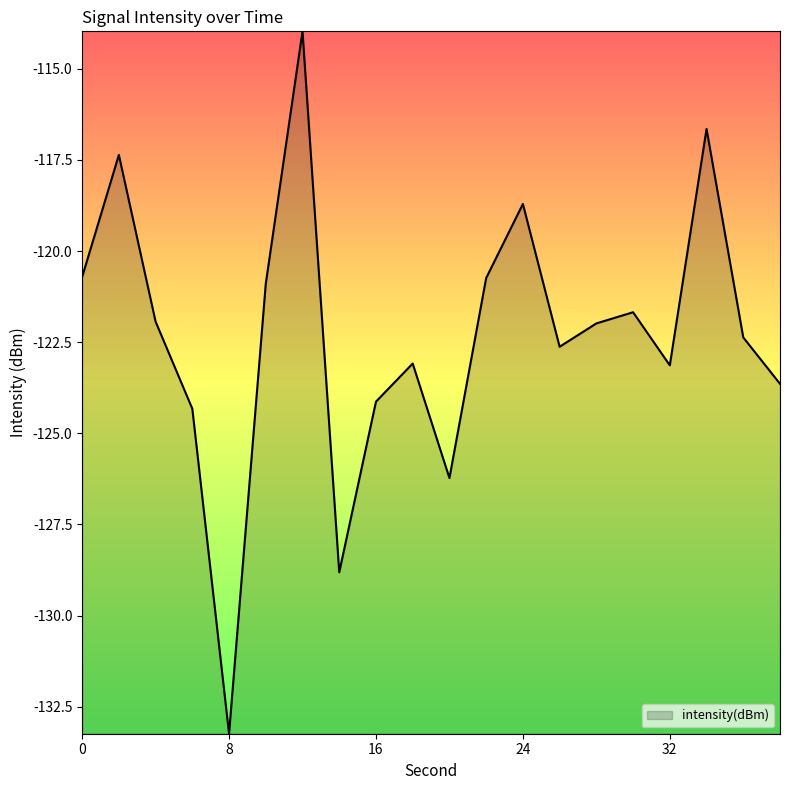

What is the minimum value shown in the chart?

-133.2